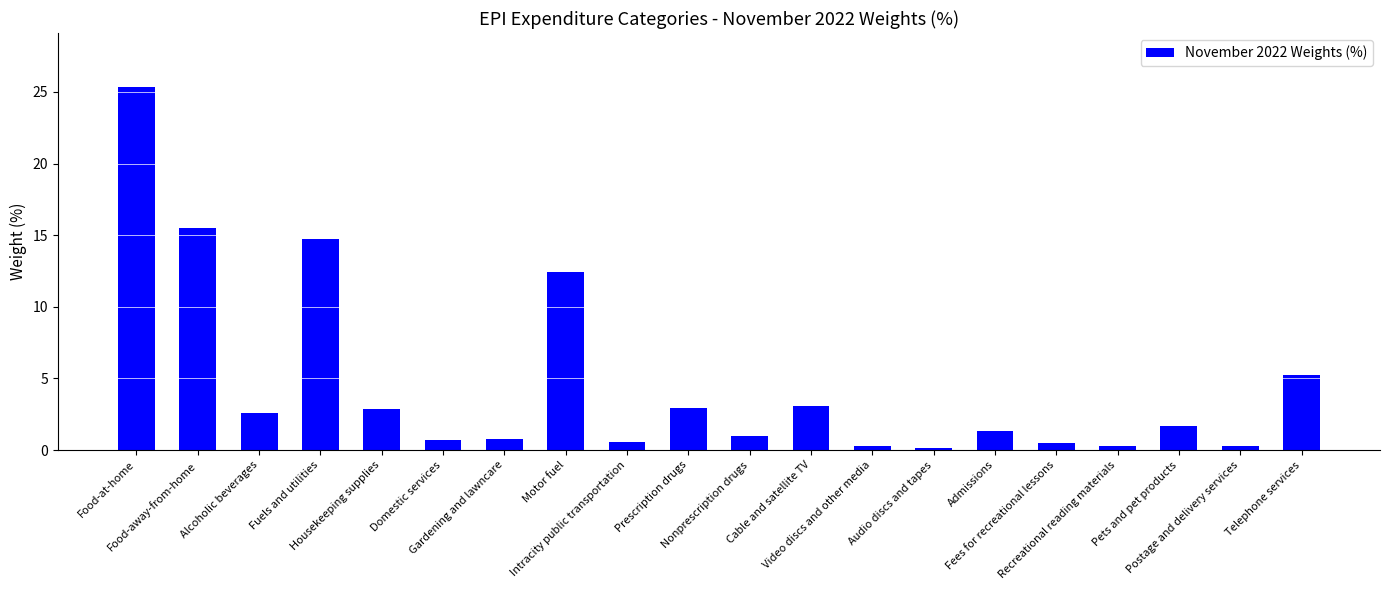

What is the difference between the maximum and minimum values?

25.2